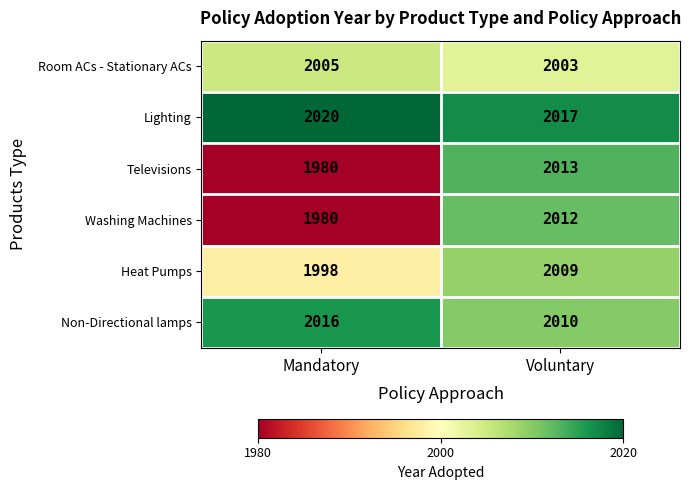

At Voluntary, list the series in order from largest to smallest.

Lighting, Televisions, Washing Machines, Non-Directional lamps, Heat Pumps, Room ACs - Stationary ACs